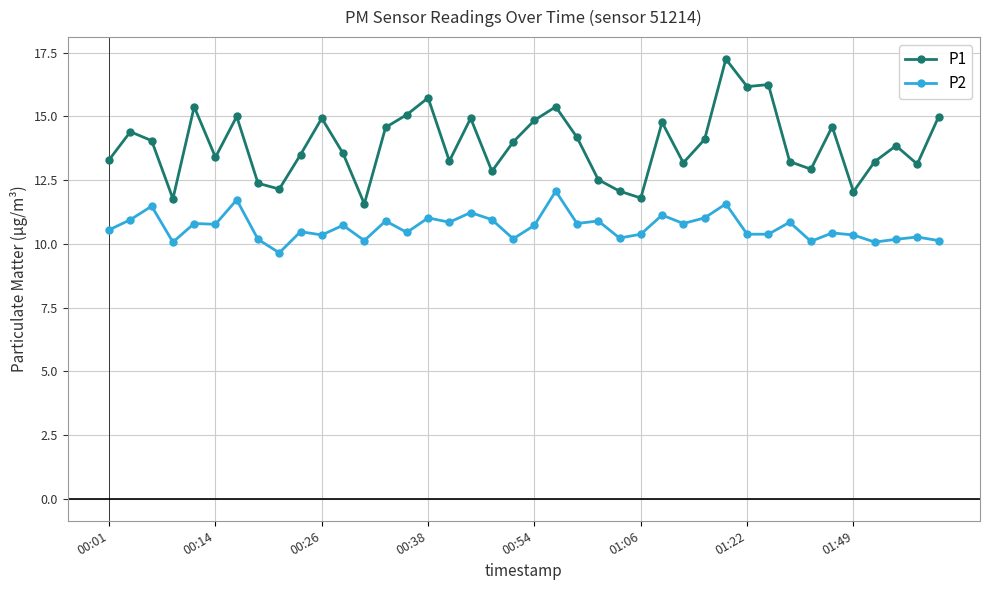

True or false: P1 has more than 0 interior local peaks.

True